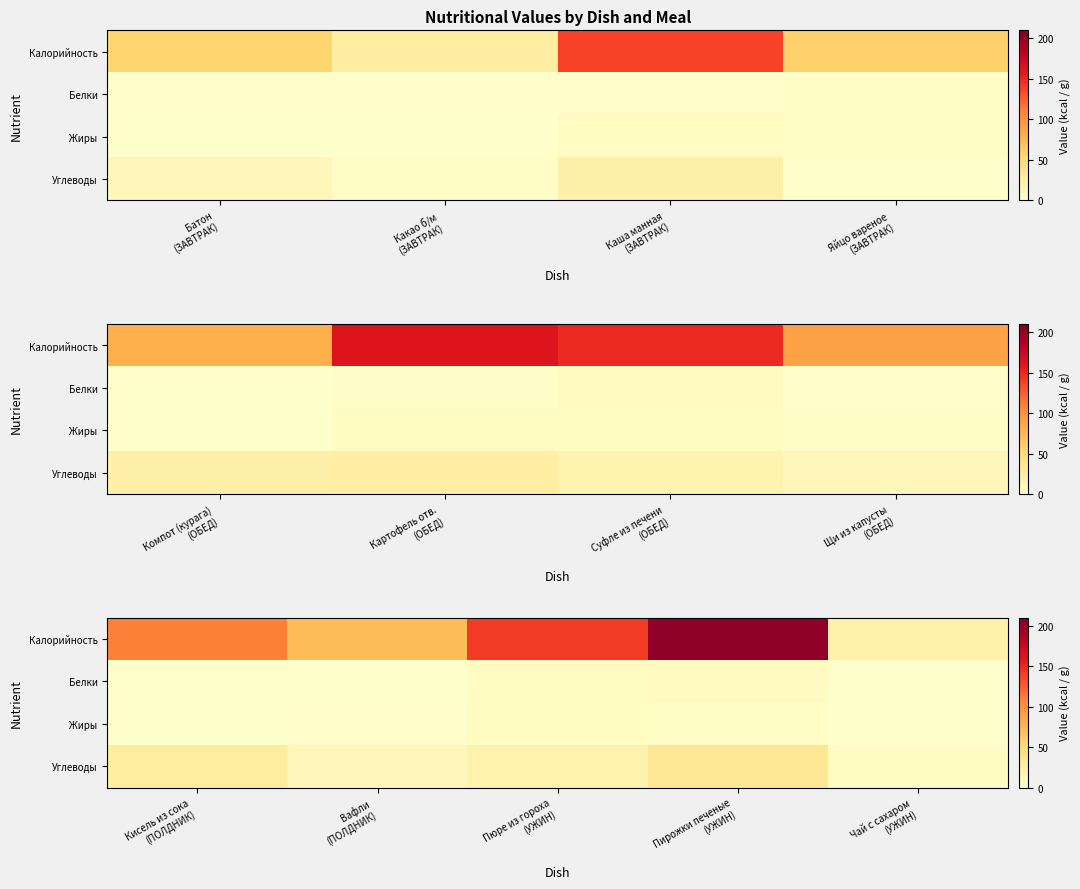

List the series in order of their peak value, highest first.

Калорийность, Углеводы, Белки, Жиры